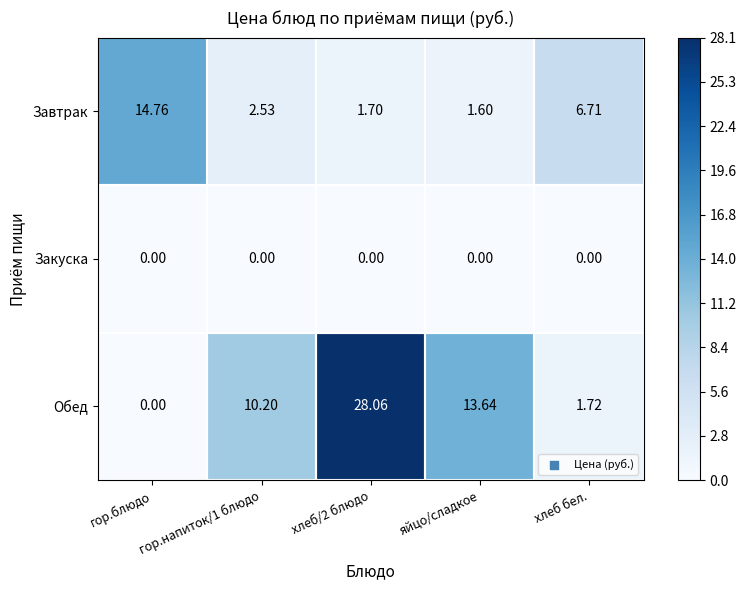

Which series has the widest spread of values?

Обед